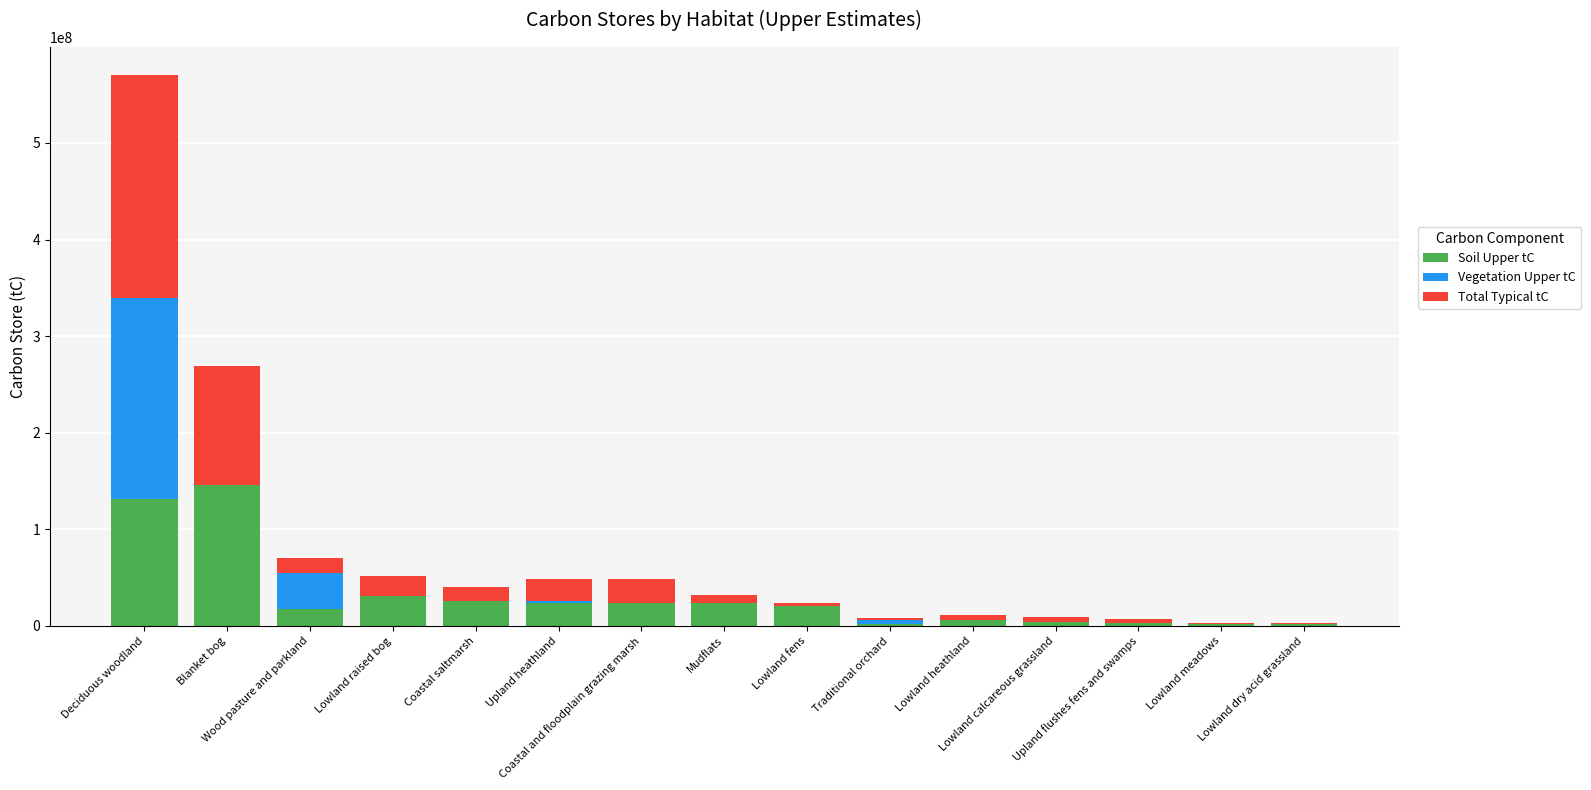

Where is Total Typical tC nearest to the value 116408155?

Blanket bog